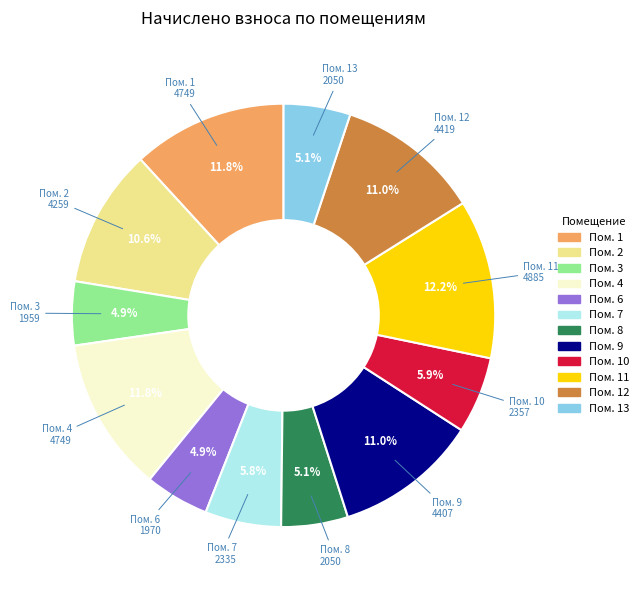

Count the number of slices in the pie.

12